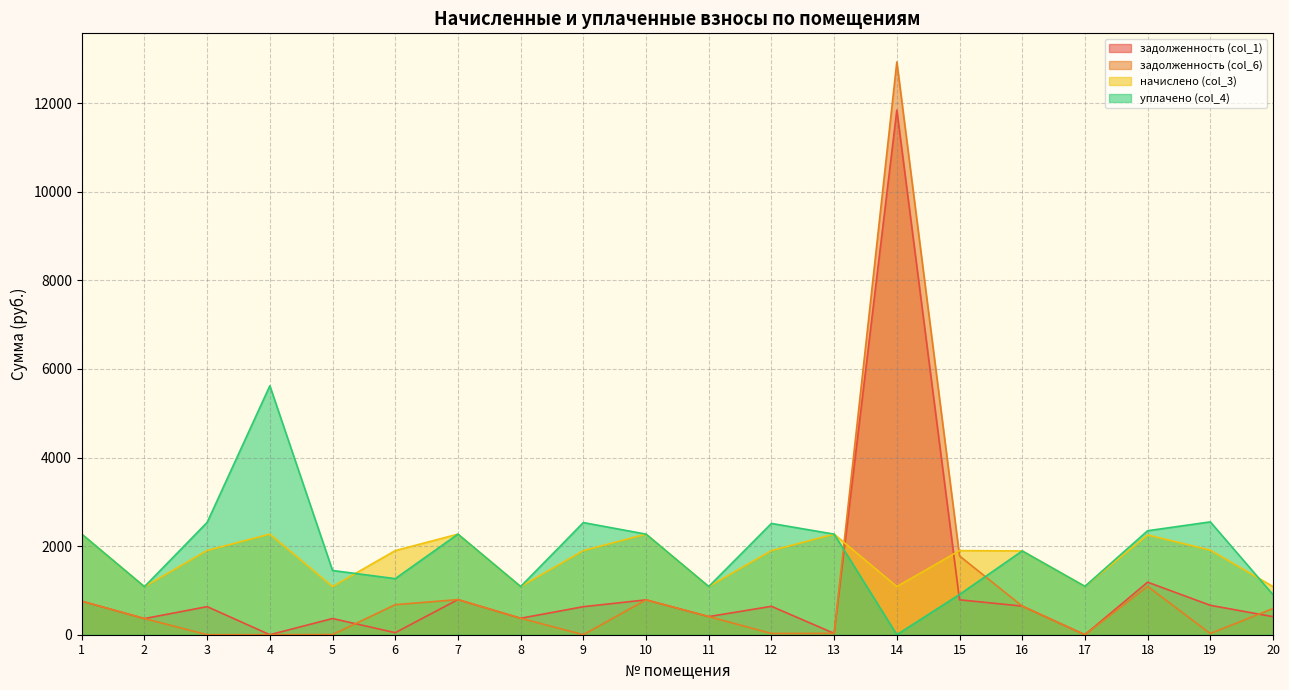

Count the number of data series in this chart.

4